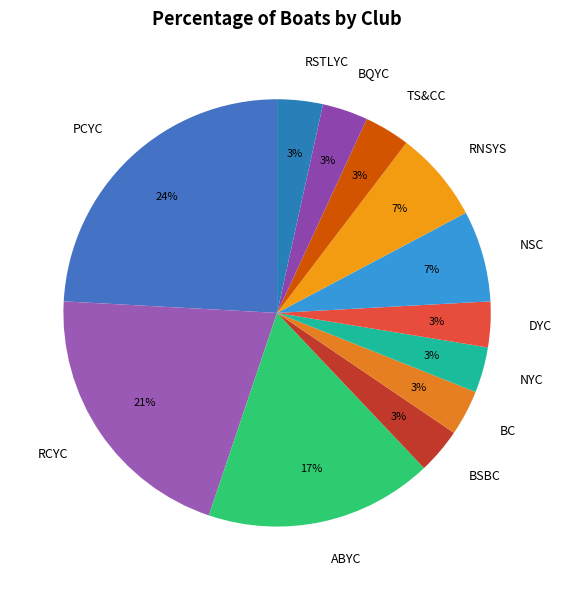

What is the ratio of the value at BQYC to the value at BSBC?

1.0